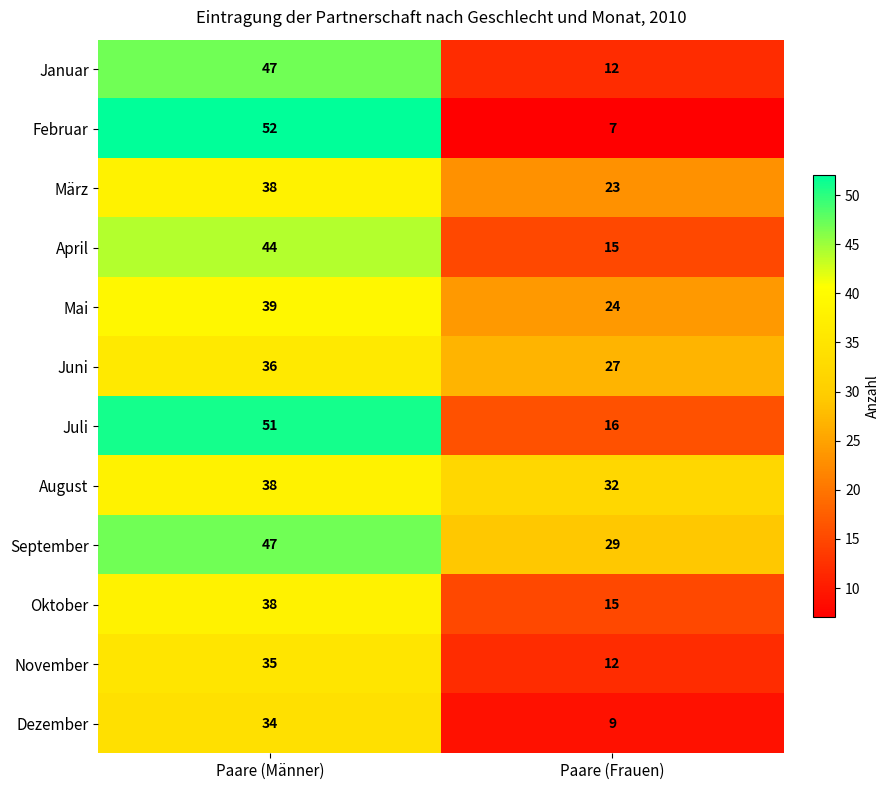

At how many categories does at least one series exceed 13?

2